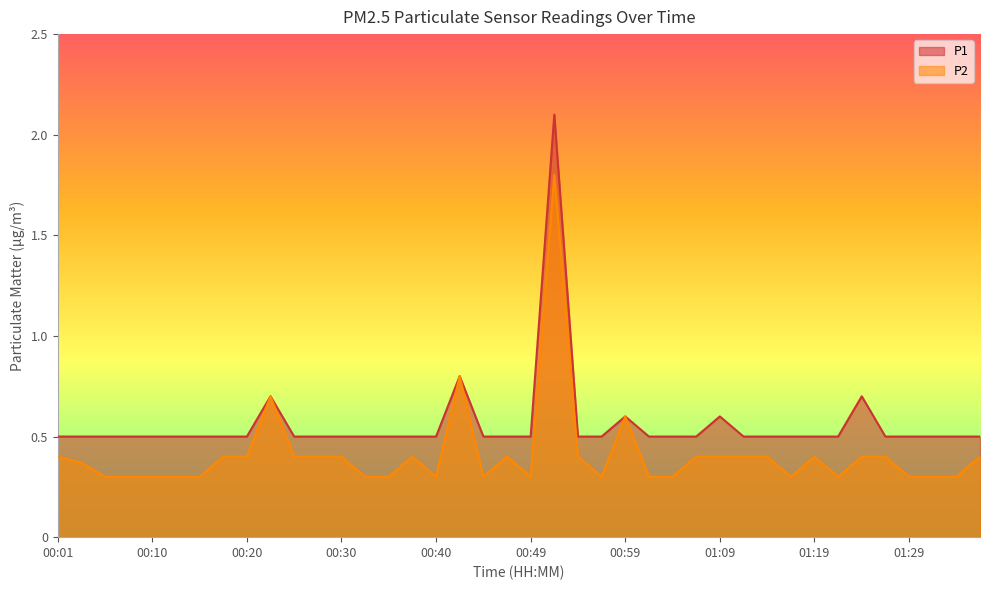

What is the label of the 8th point from the left?

00:18